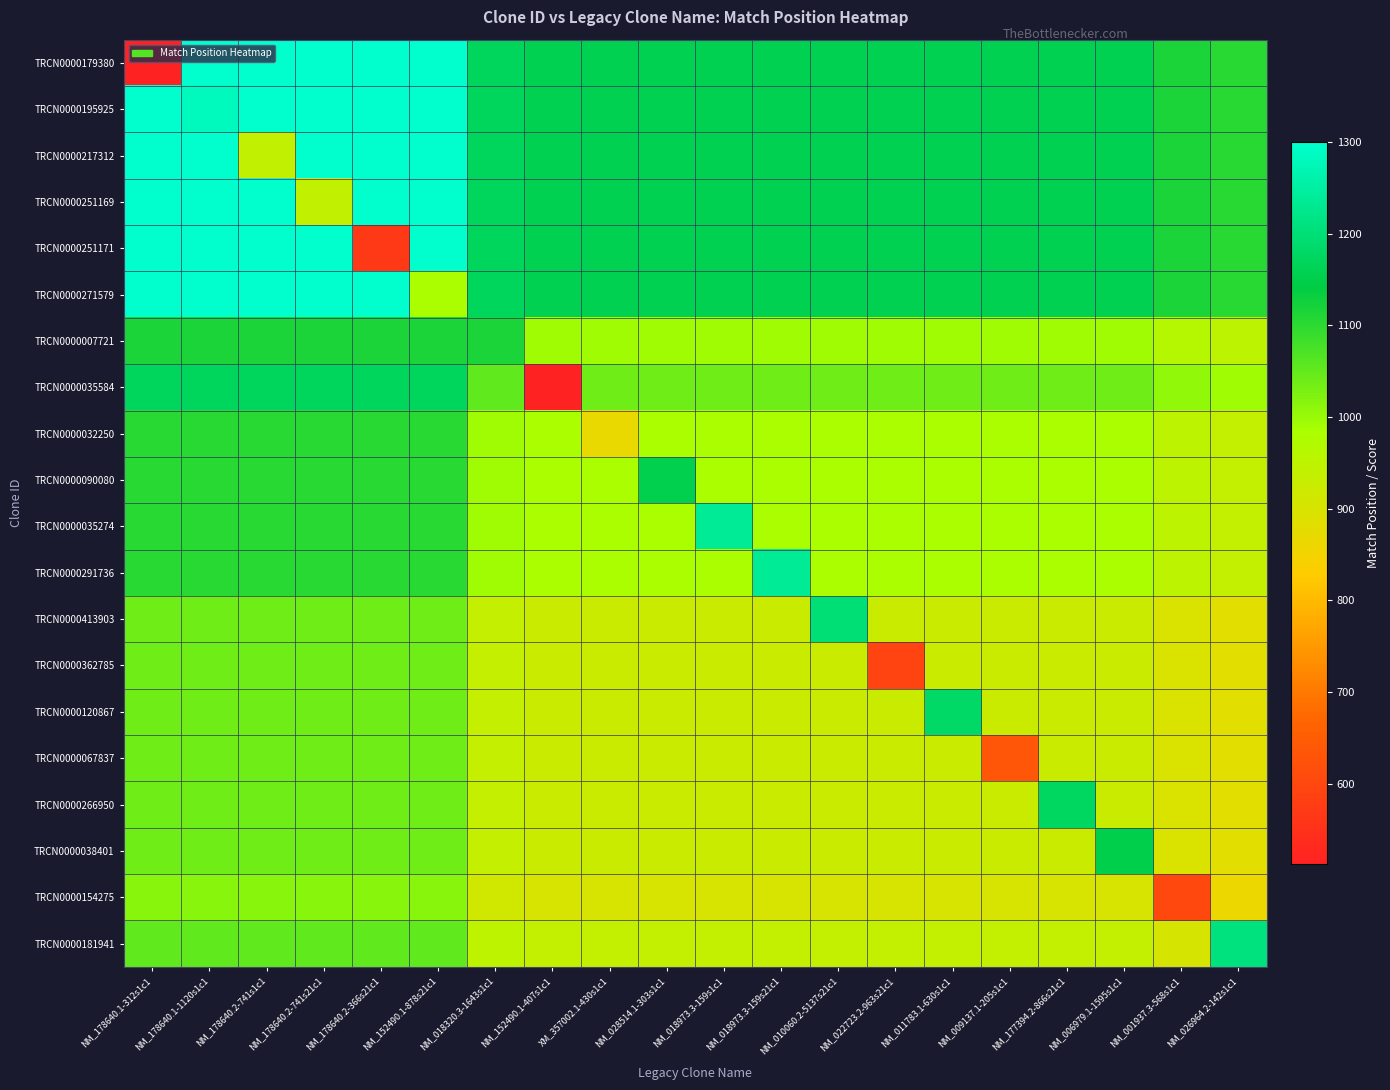

Which series has the widest spread of values?

TRCN0000179380